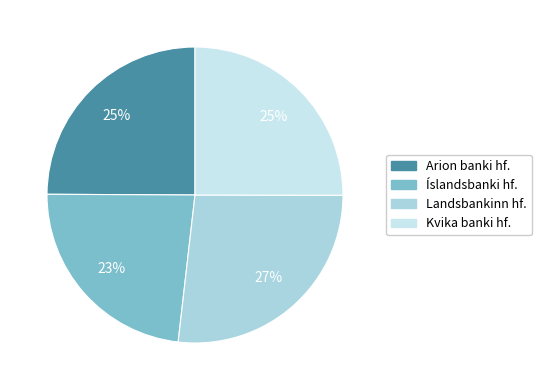

Is there any slice that represents more than half of the pie?

No